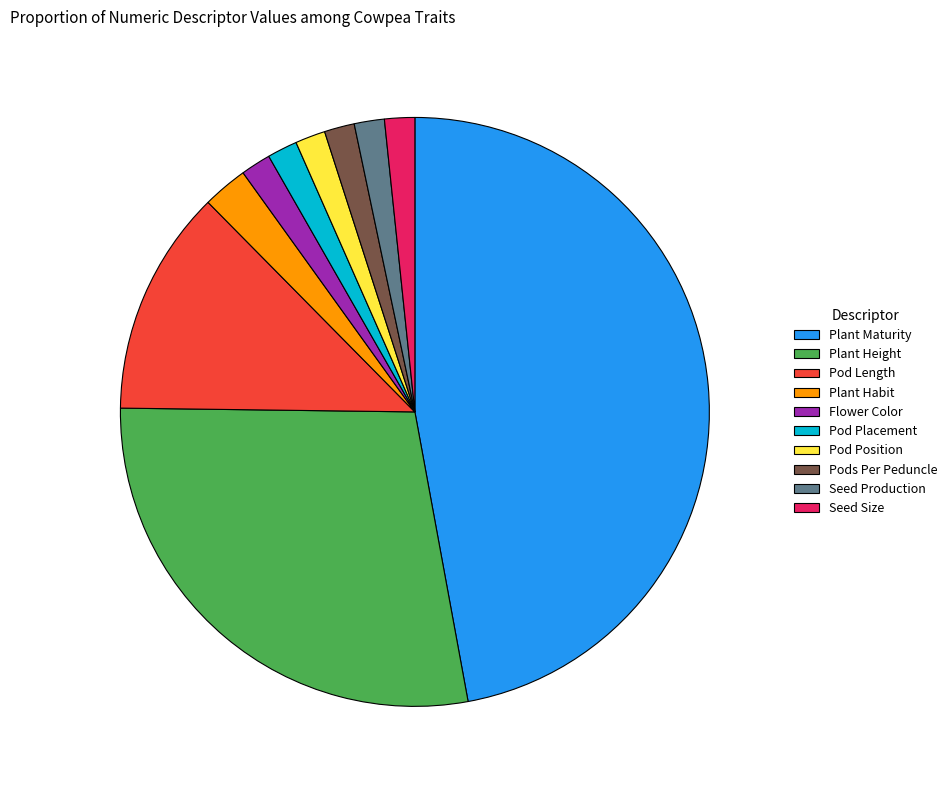

Is there a majority slice in this chart?

No